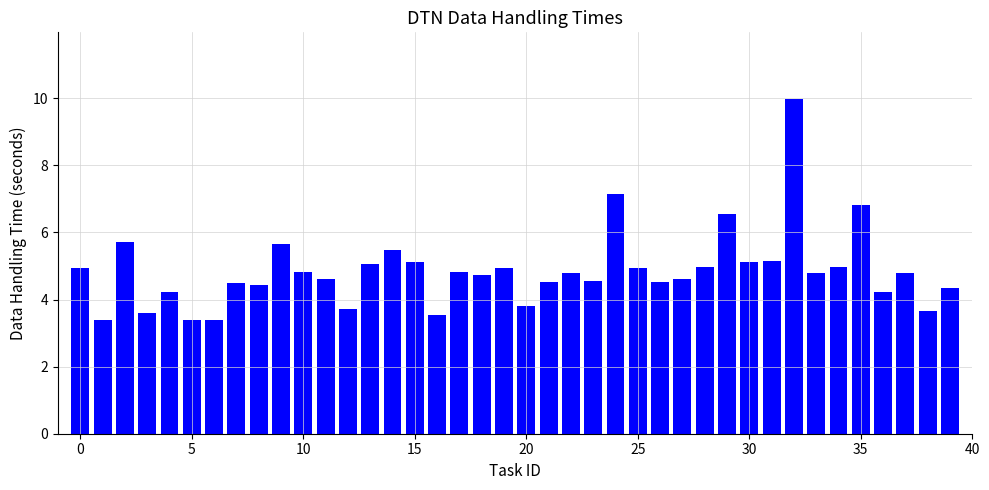

What is the average value?

4.9